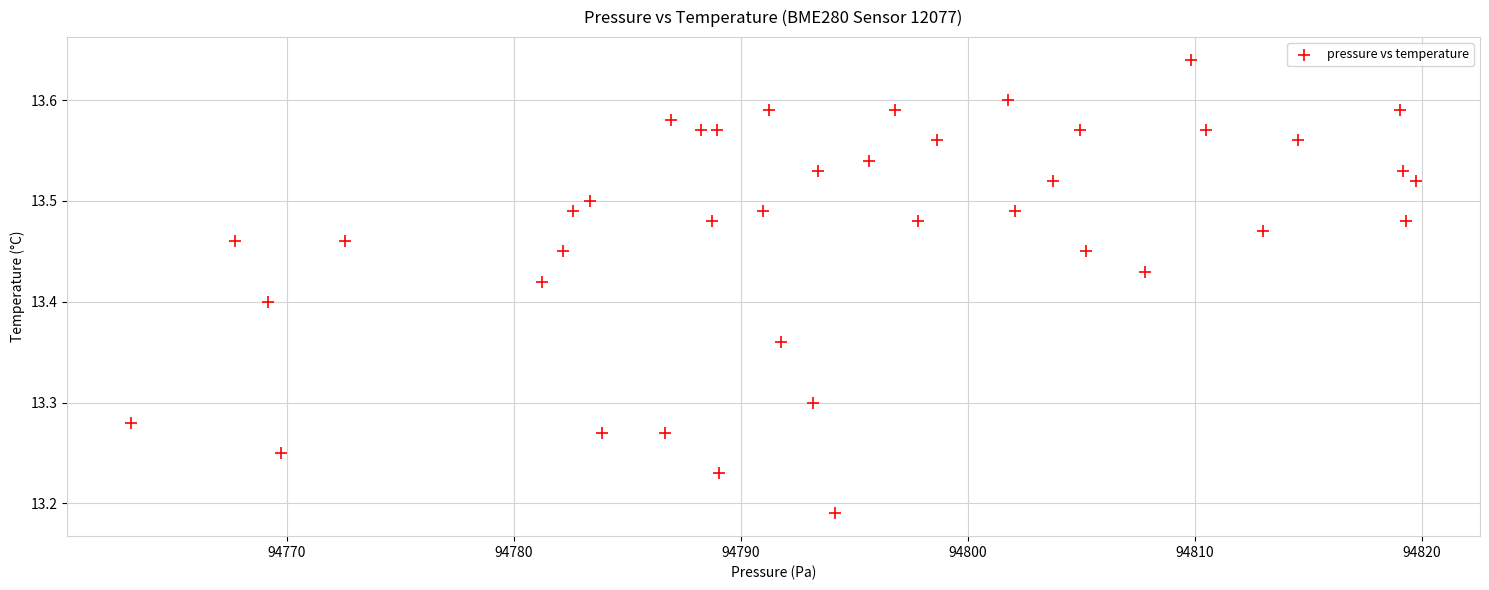

What is the range of X values (max minus min)?

56.6